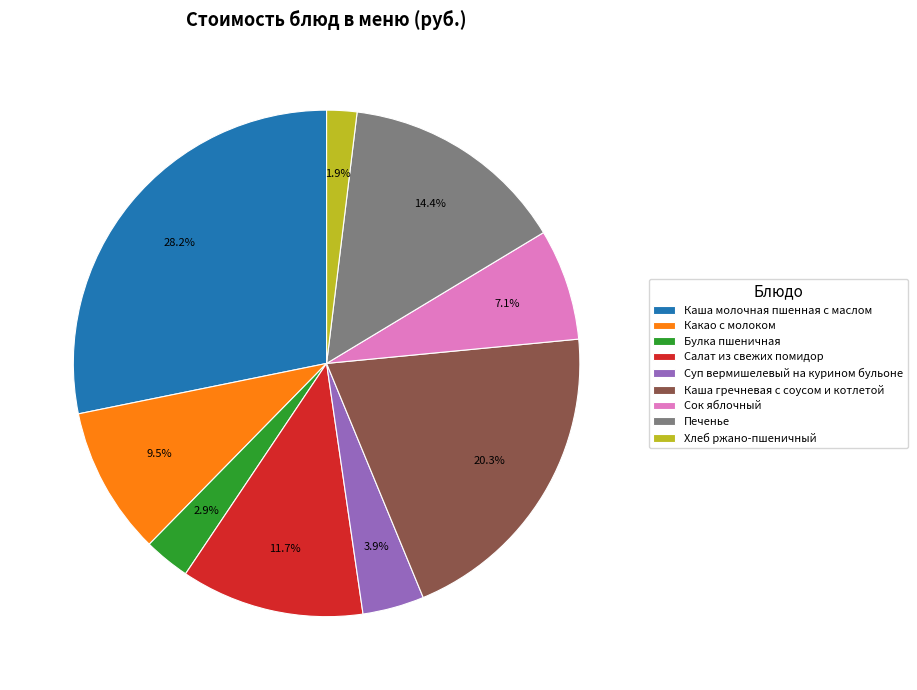

Combined, do Сок яблочный and Булка пшеничная account for over 50%?

No